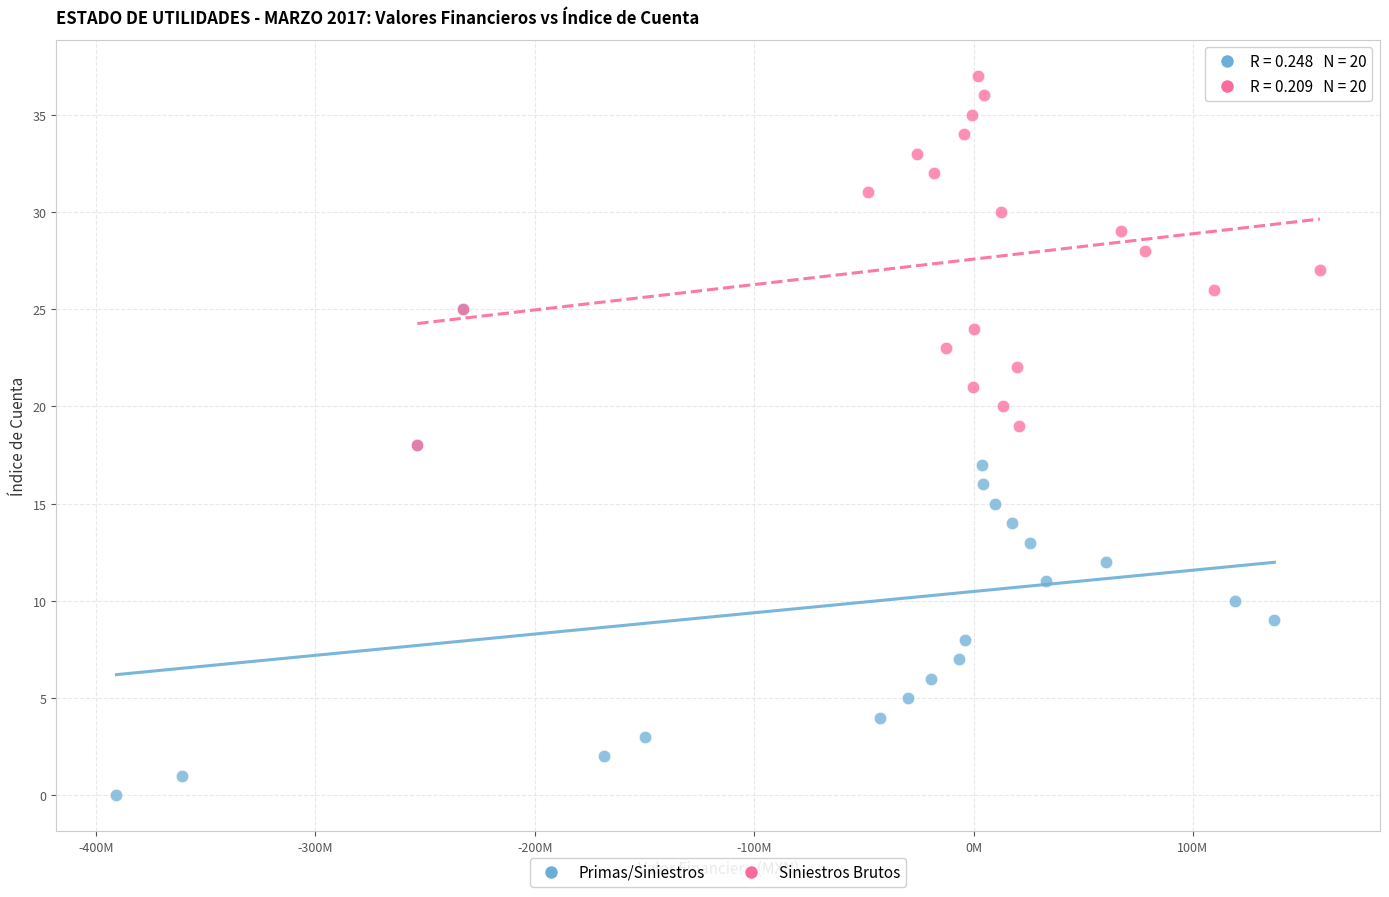

Which series has the widest spread of Y values?

Primas/Siniestros